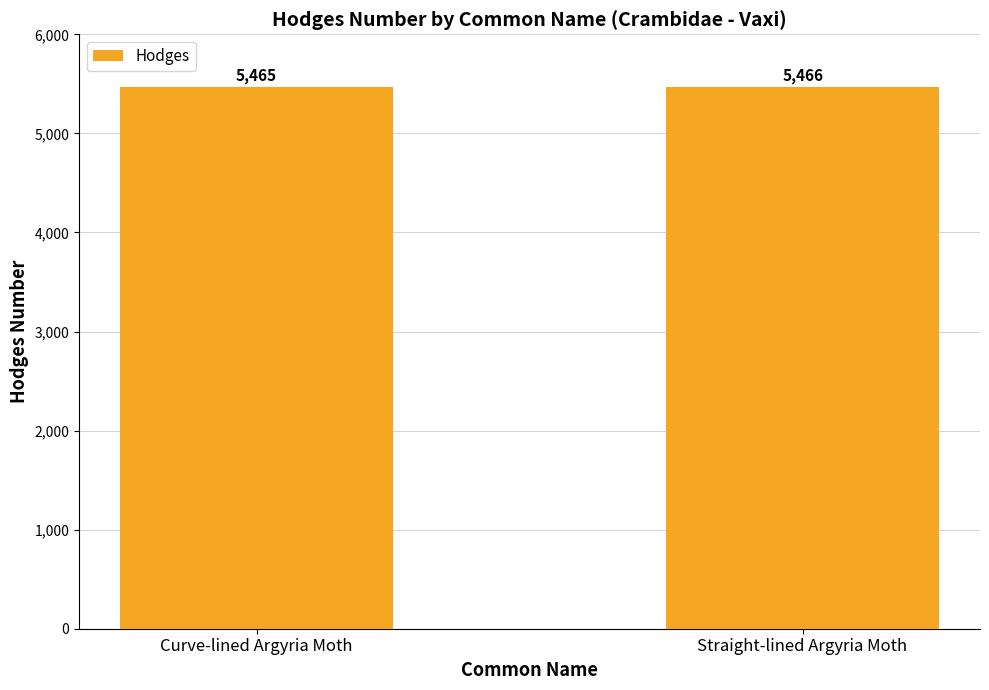

How many bars are there in total?

2